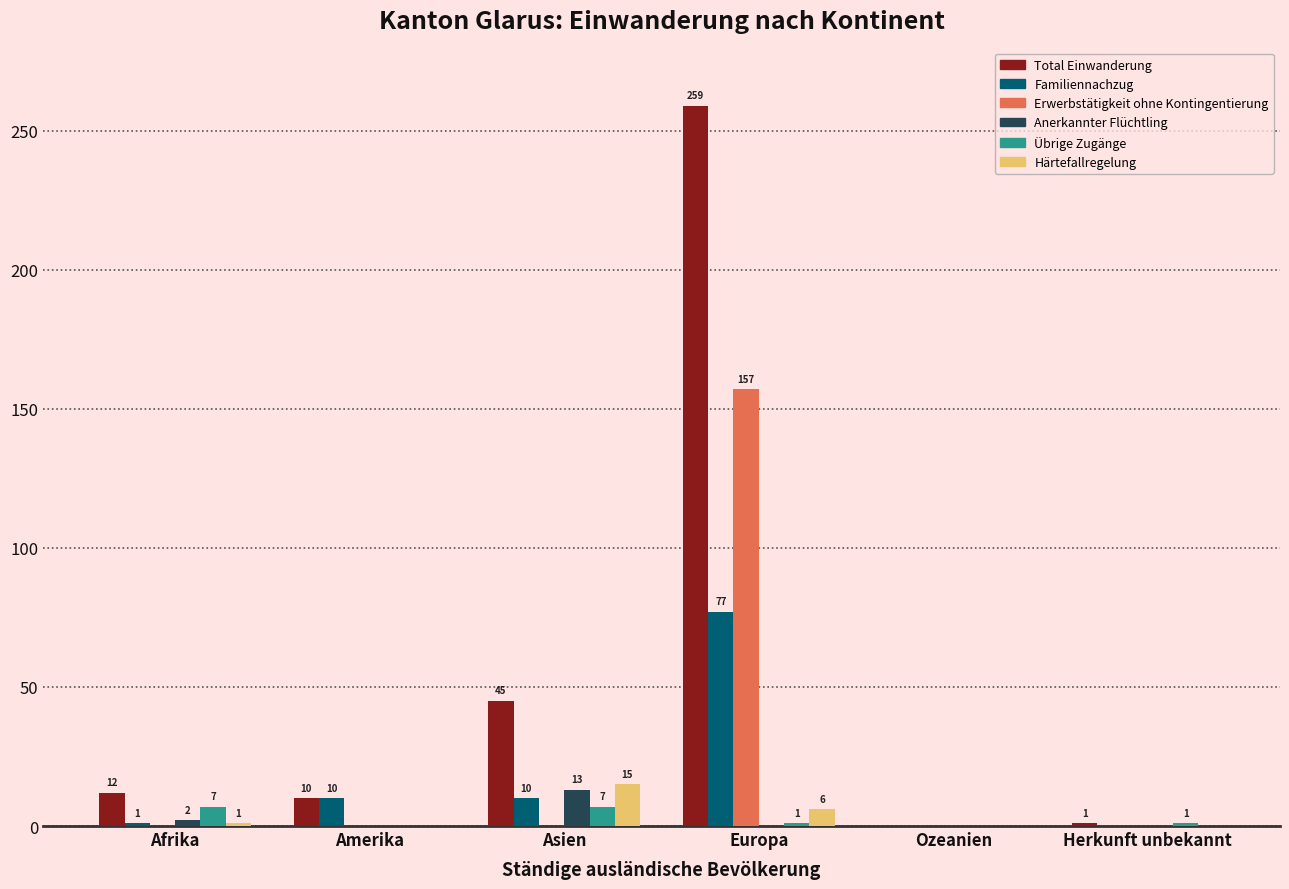

Which series changed the most between Afrika and Asien?

Total Einwanderung